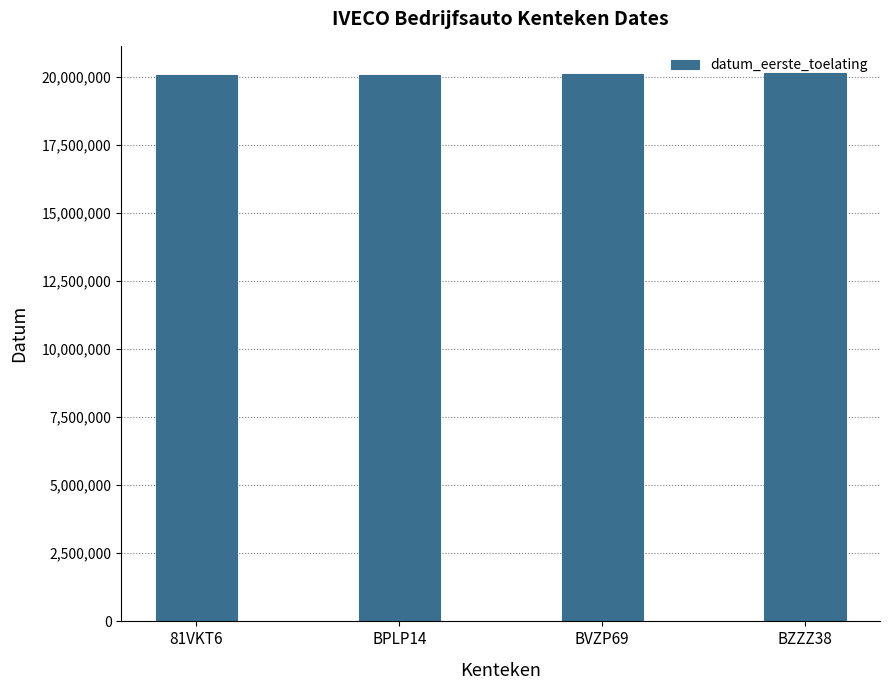

What is the approximate value at BPLP14, to the nearest 100?

20040600